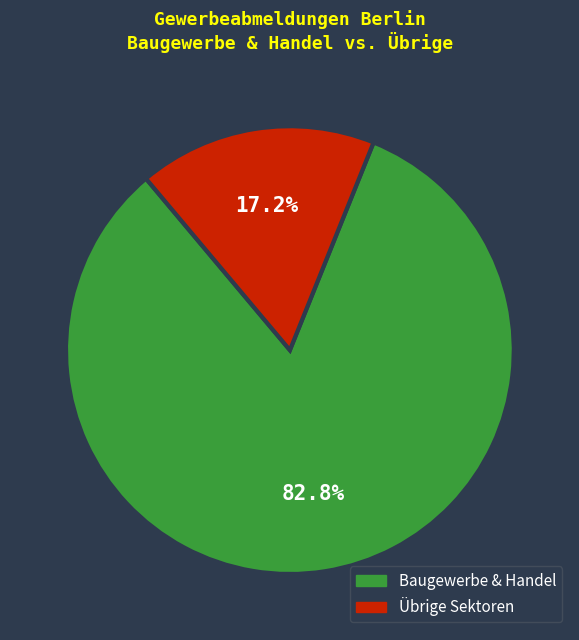

Is there any slice that represents more than half of the pie?

Yes